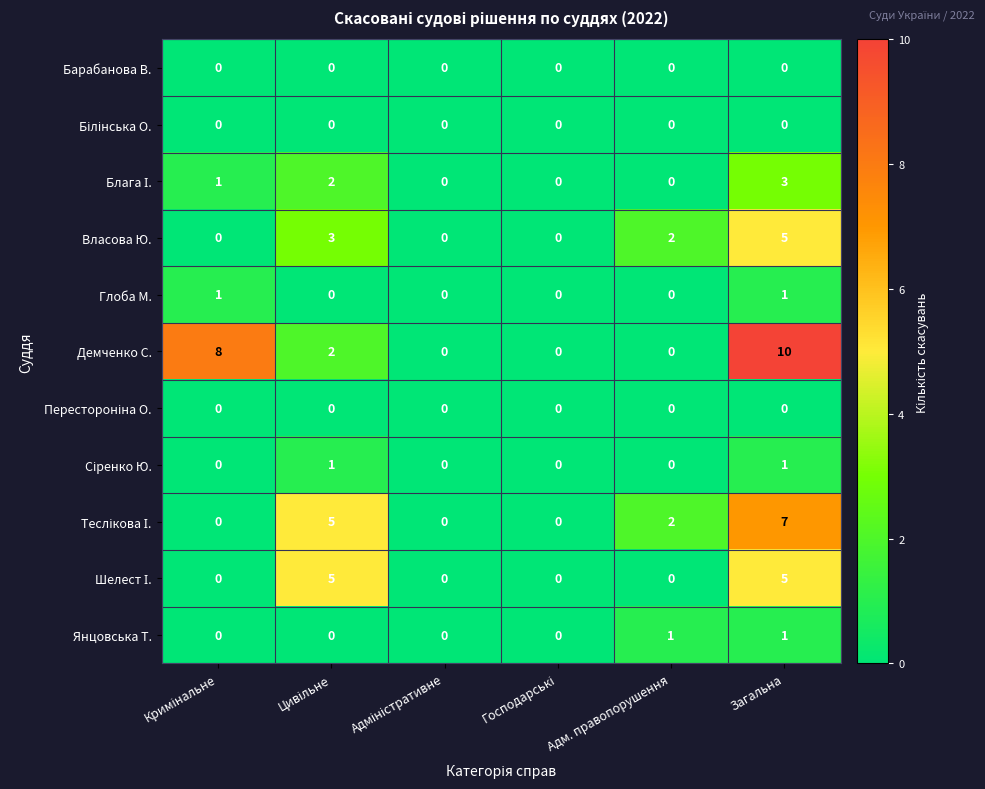

What is the total value across all series at Адм. правопорушення?

5